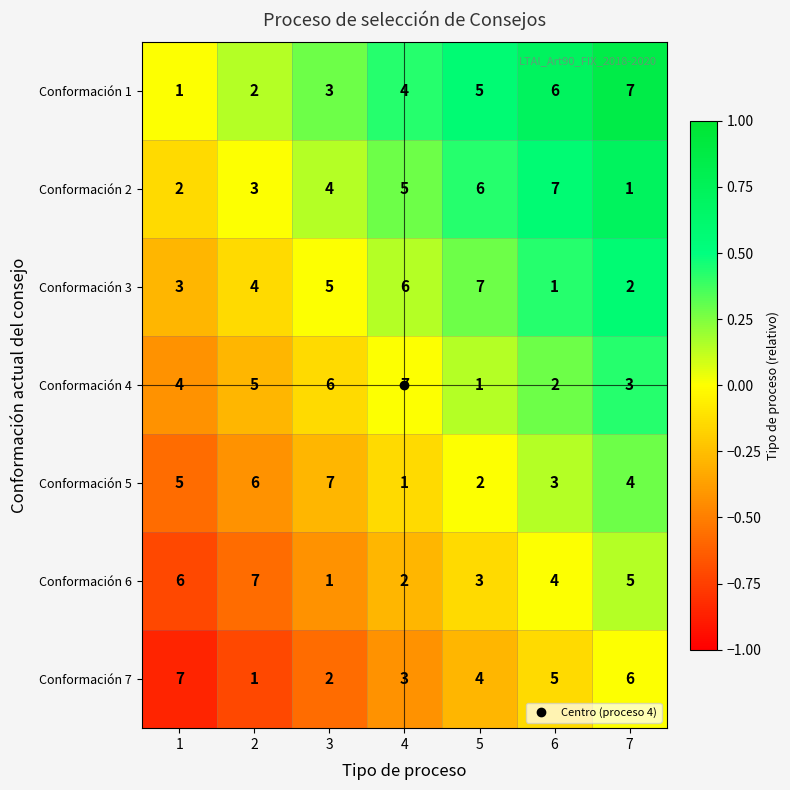

At which label does Conformación 2 reach its minimum?

7